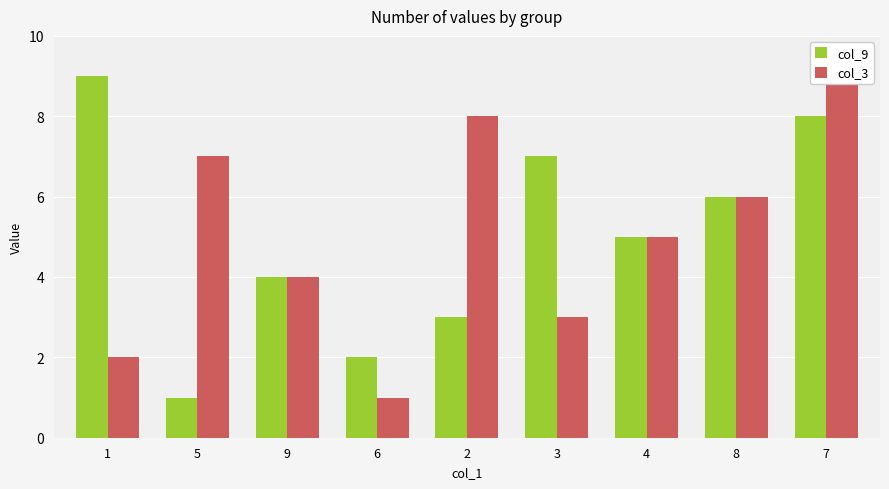

Reading right to left, extract all data points from this chart.

col_9: 7=8	8=6	4=5	3=7	2=3	6=2	9=4	5=1	1=9
col_3: 7=9	8=6	4=5	3=3	2=8	6=1	9=4	5=7	1=2